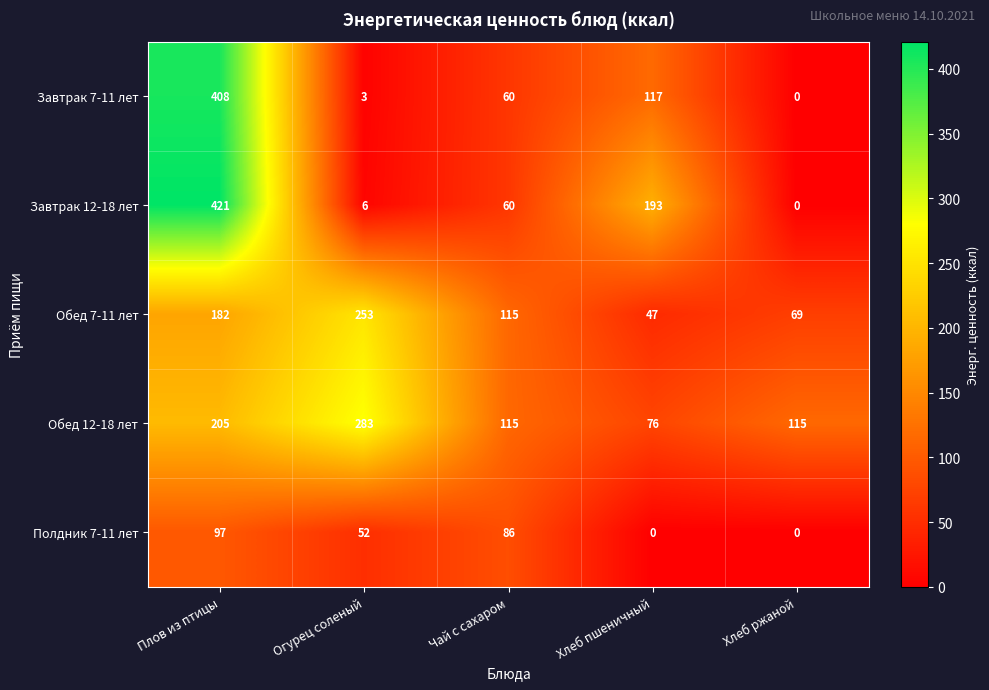

Where does the Обед 7-11 лет series first go above 115?

Плов из птицы